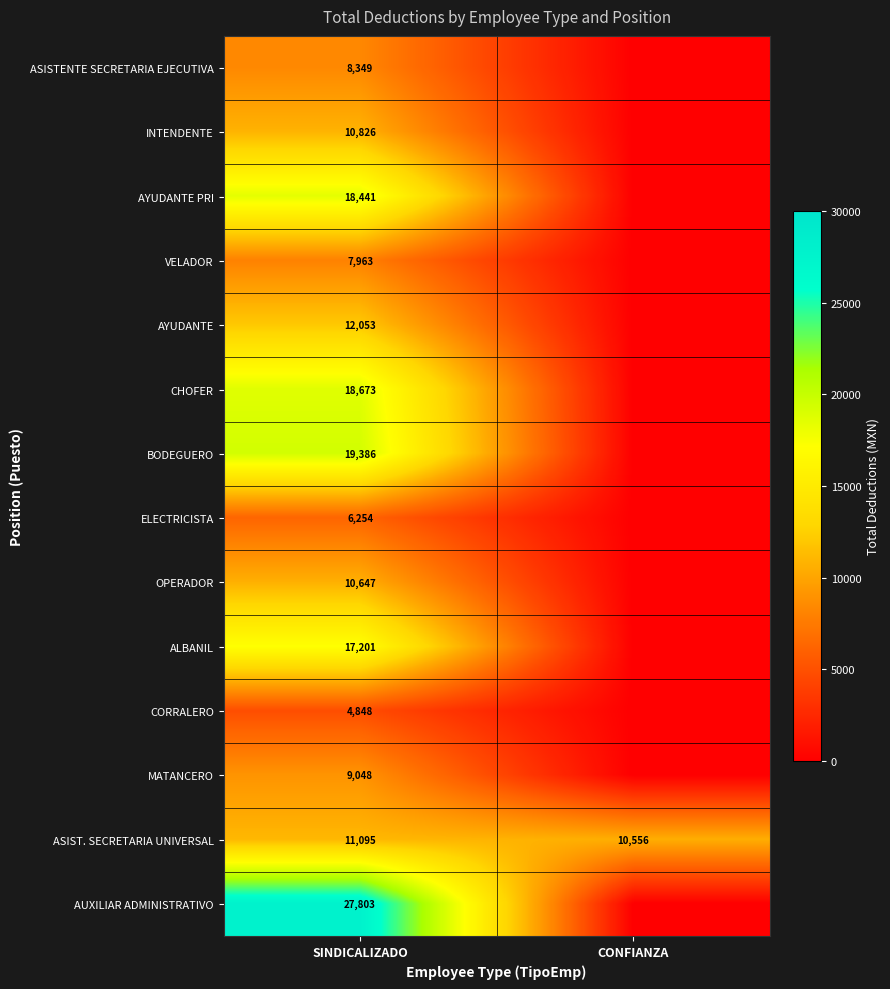

What is the difference between the ASIST. SECRETARIA UNIVERSAL values at SINDICALIZADO and CONFIANZA?

539